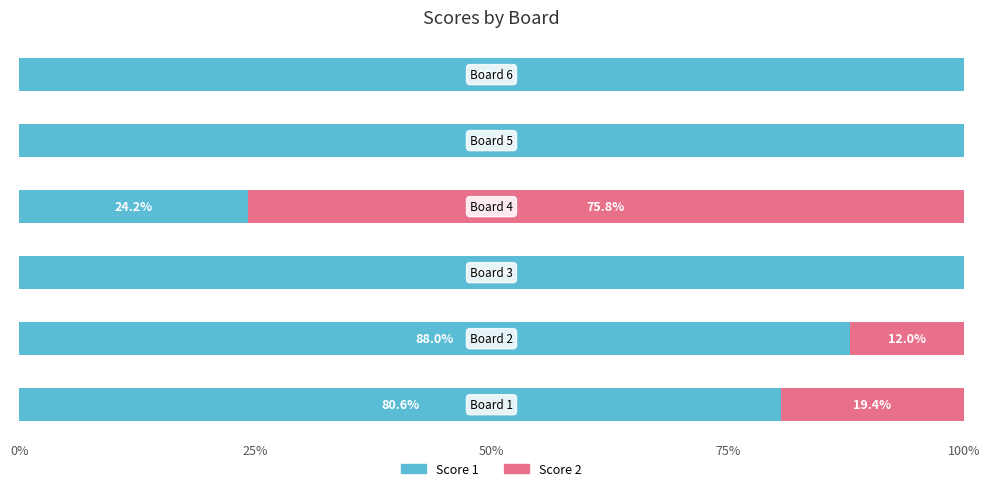

What is the maximum value for Score 1?

100.0